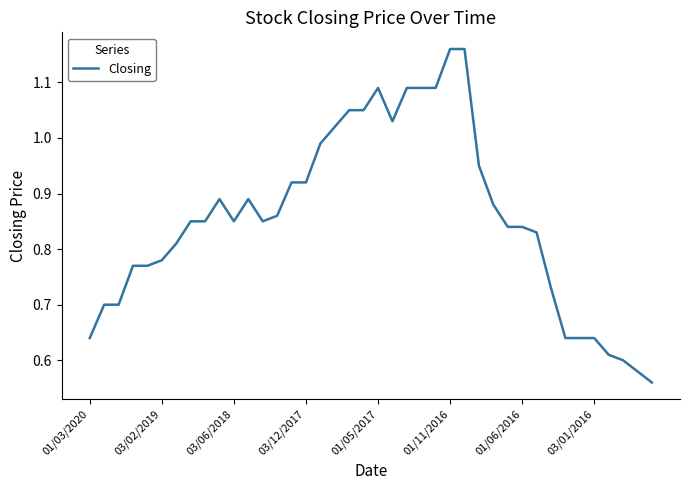

What is the average value?

0.9